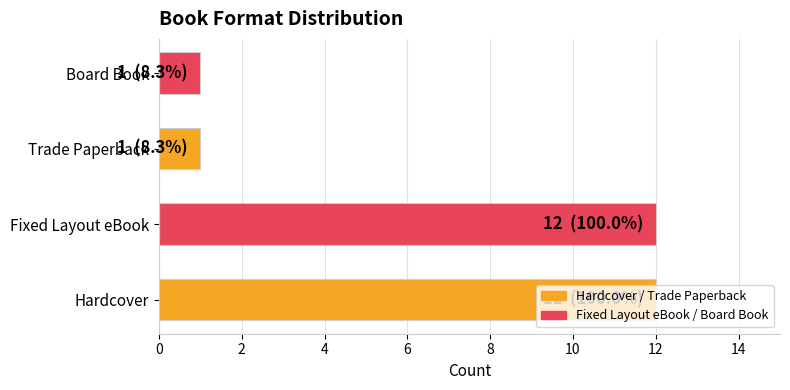

What is the sum of all values?

26